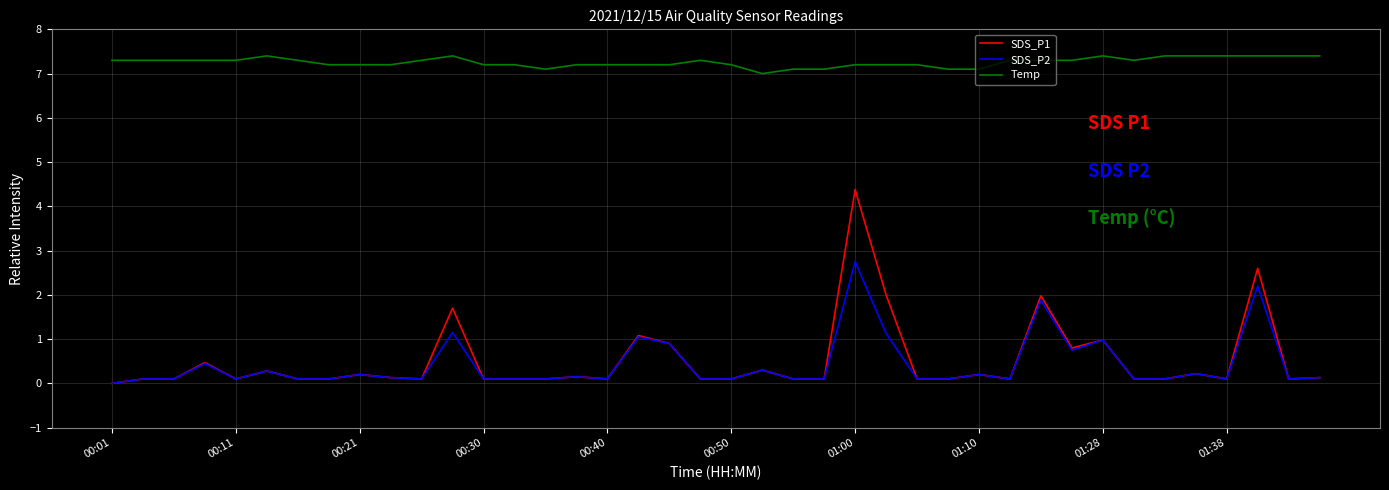

Rank the series by their maximum value, from highest to lowest.

Temp, SDS_P1, SDS_P2